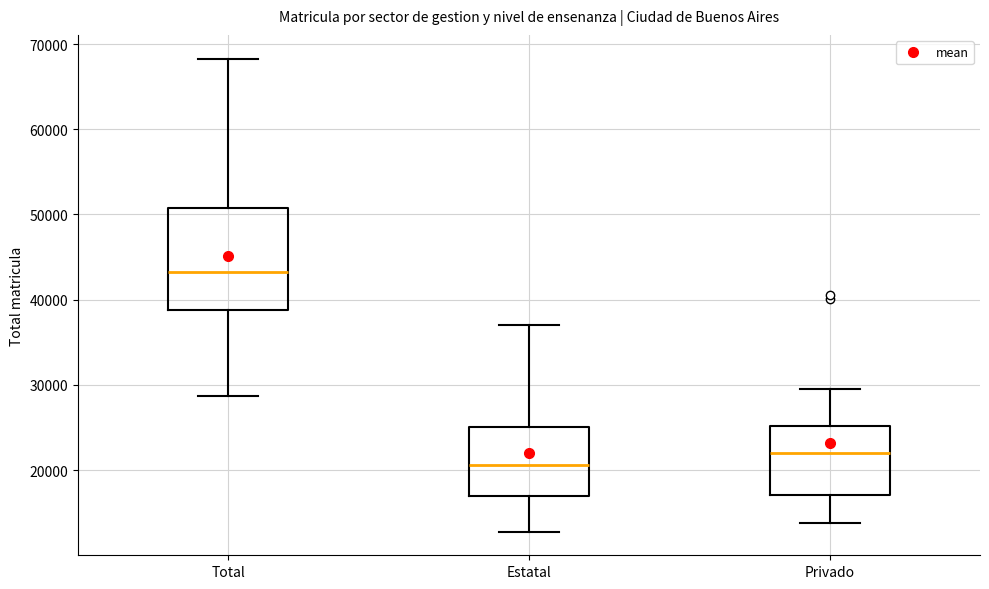

Which box's median line is the lowest?

Estatal